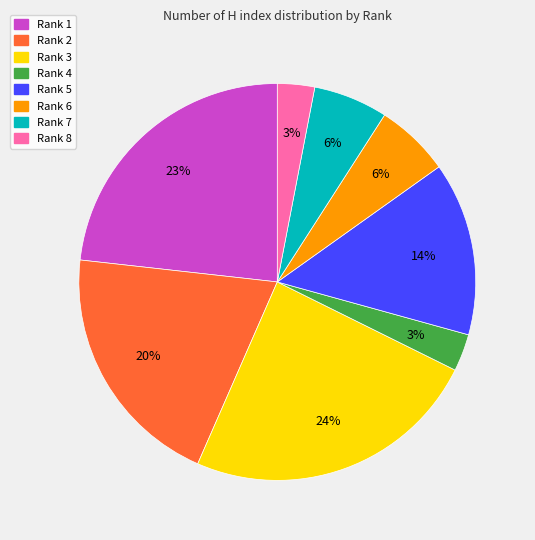

Do Rank 2 and Rank 1 together represent more than half of the pie?

No